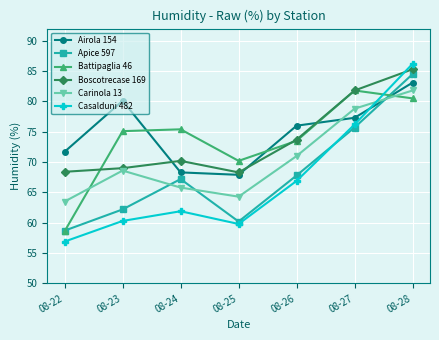

The Apice 597 series shows 31.9 at 08-22. True or false?

False